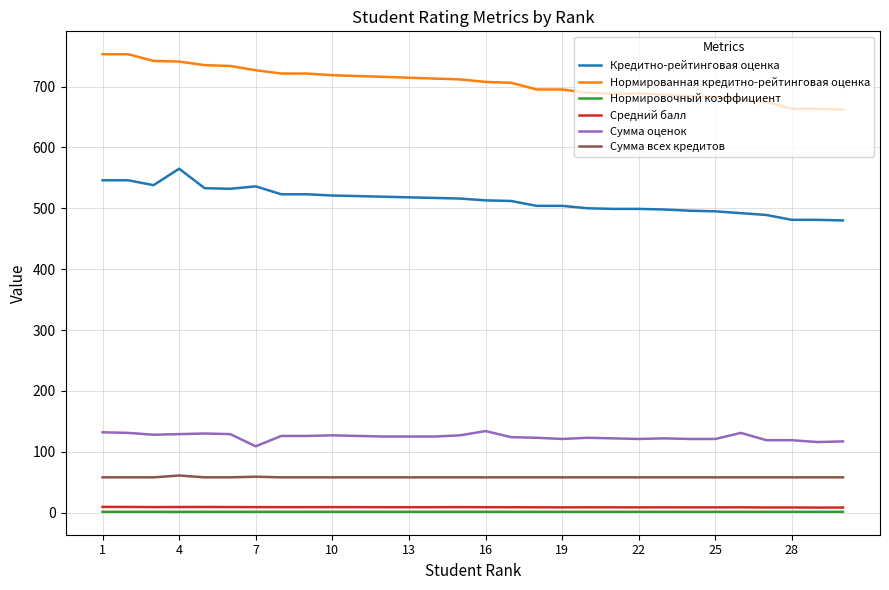

True or false: Средний балл and Кредитно-рейтинговая оценка cross at least once.

False